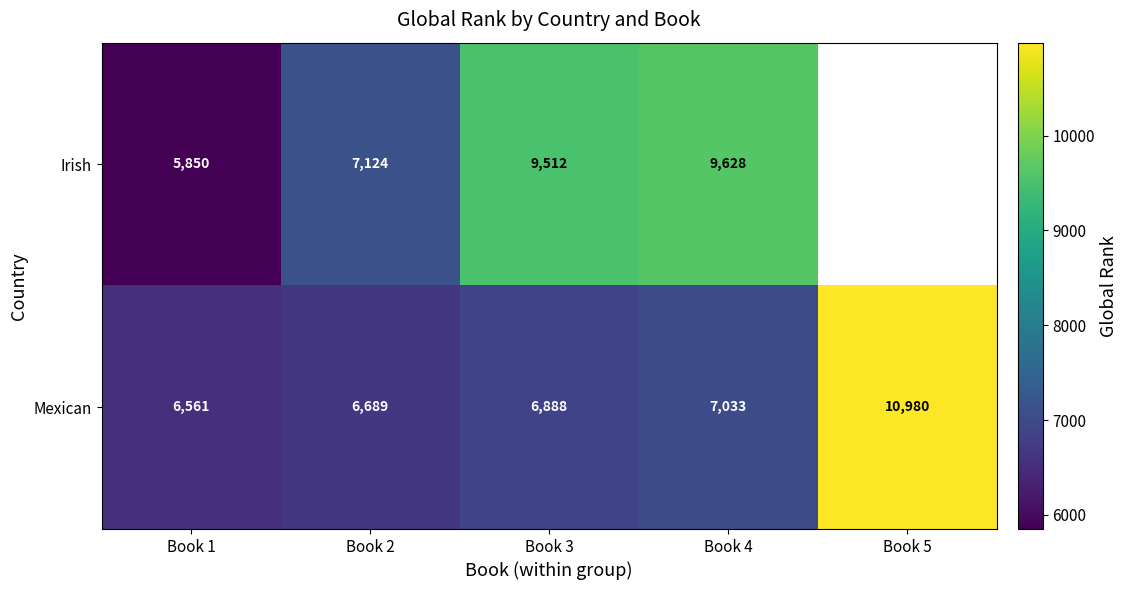

The value of Irish at Book 1 is 5850. True or false?

True